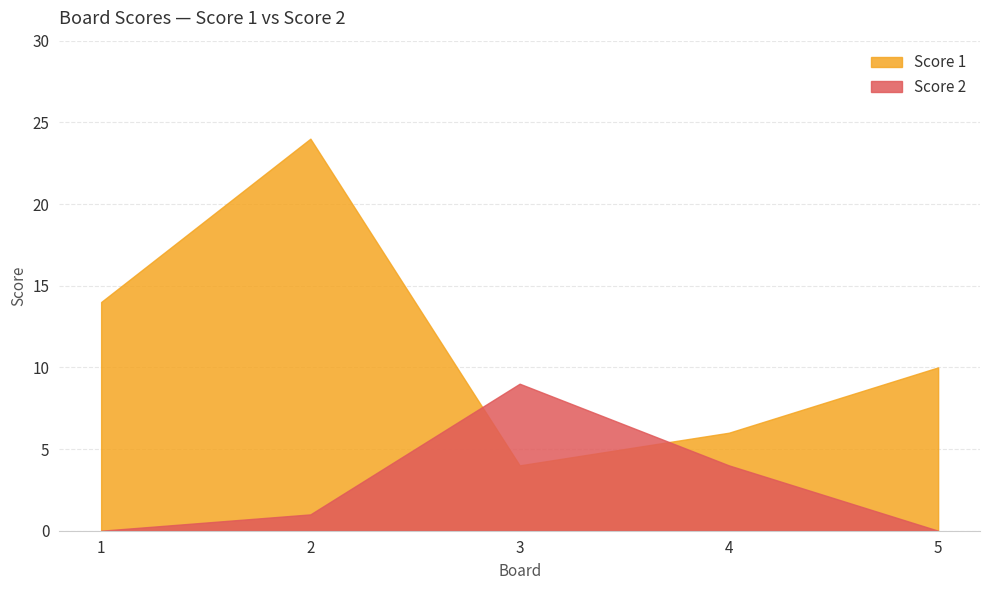

True or false: Score 1 has more than 2 interior local peaks.

False